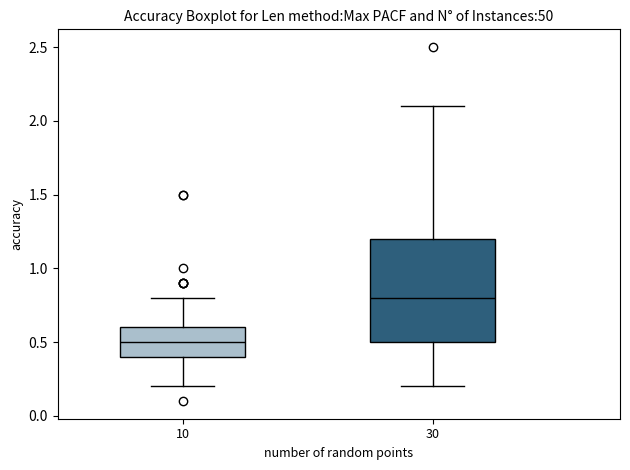

Where does the median line of the box at x = 30 sit on the y-axis? The values are not printed on the chart, so give them approximately, as read against the axis.

0.8